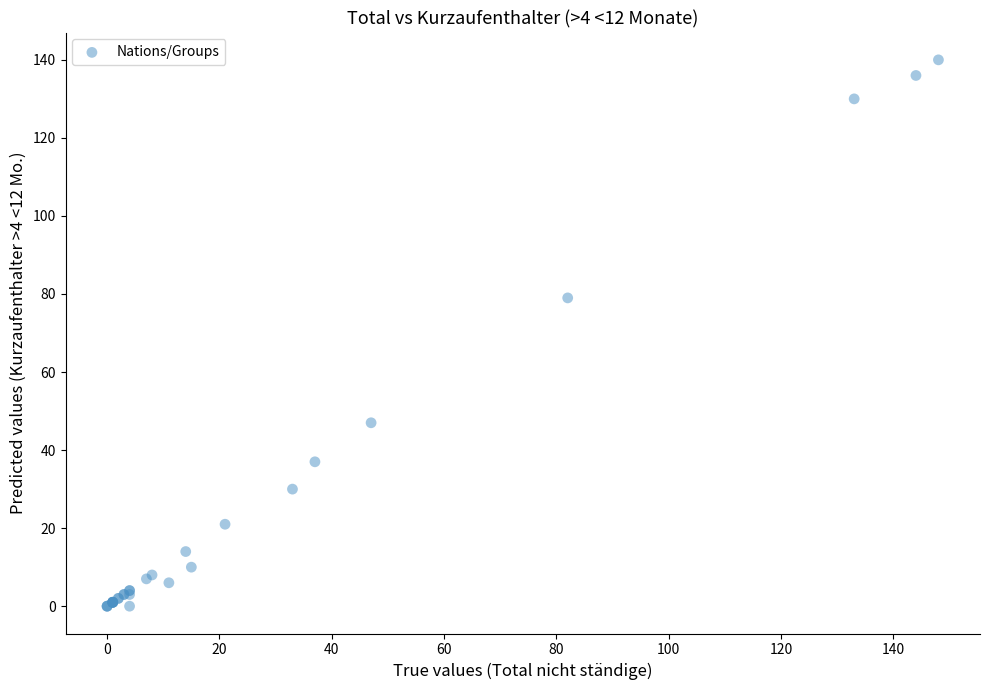

What Y value in the scatter plot is closest to 70?

79